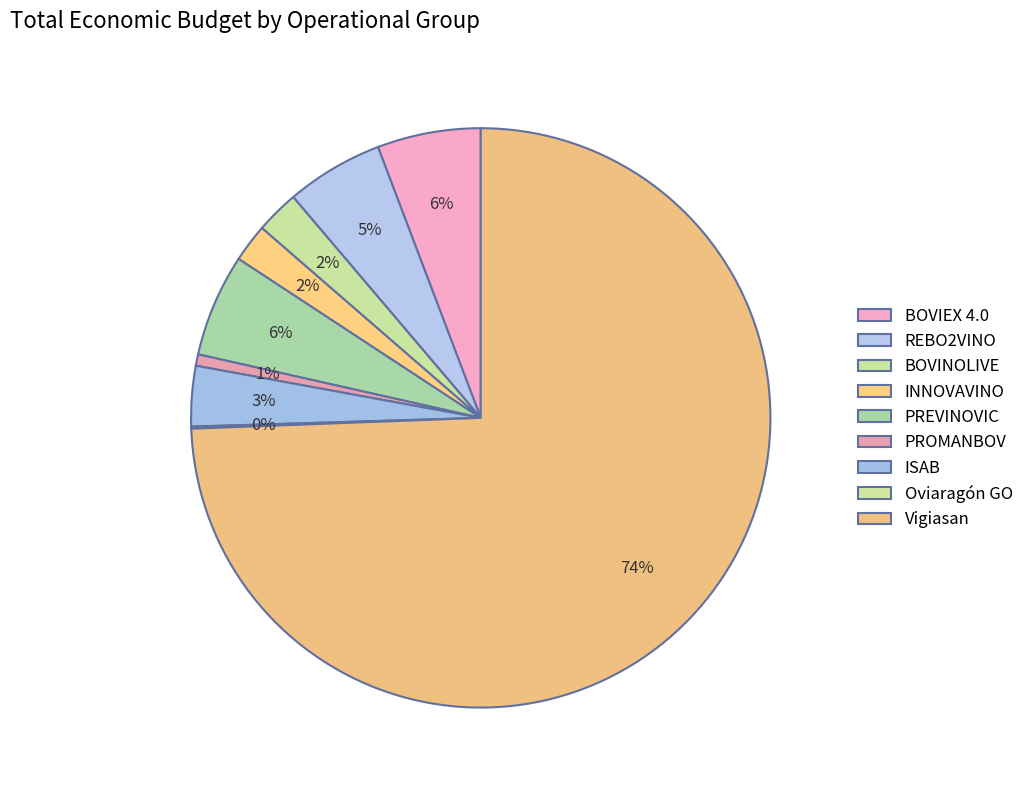

The ISAB slice represents 3% of the pie. True or false?

True